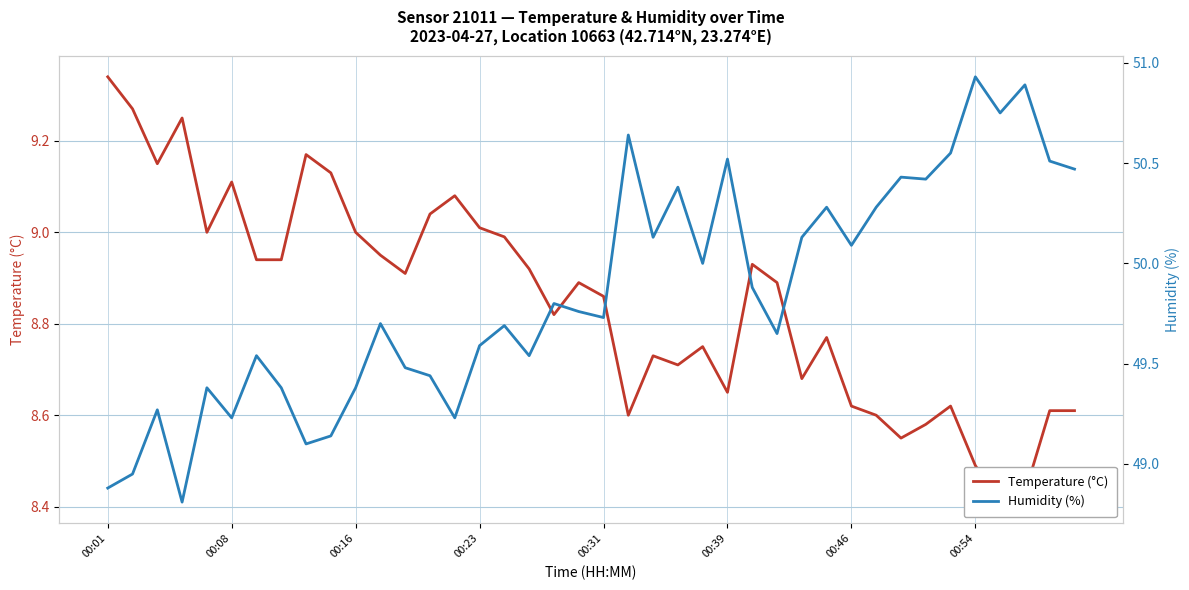

What is the difference between the maximum and second lowest values in the Temperature (°C) series?

0.9